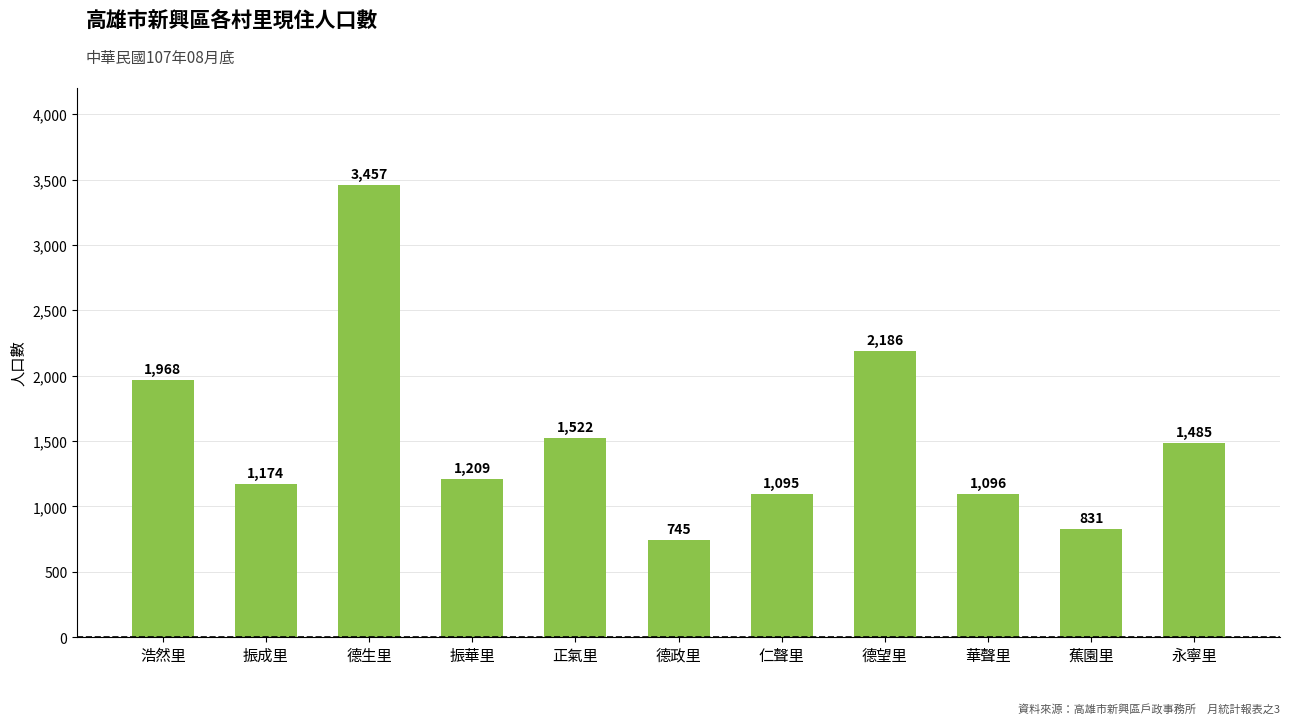

How many distinct data groups are displayed?

1